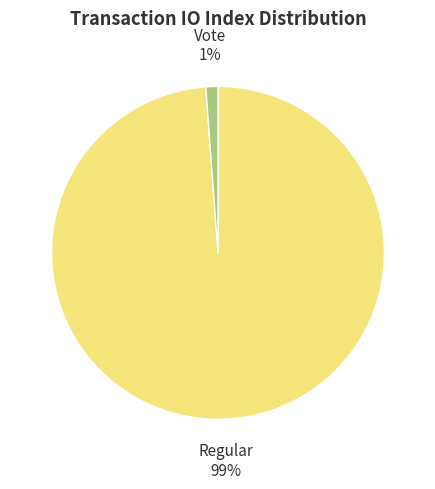

To the nearest percent, what is the combined percentage of Vote and Regular?

100%